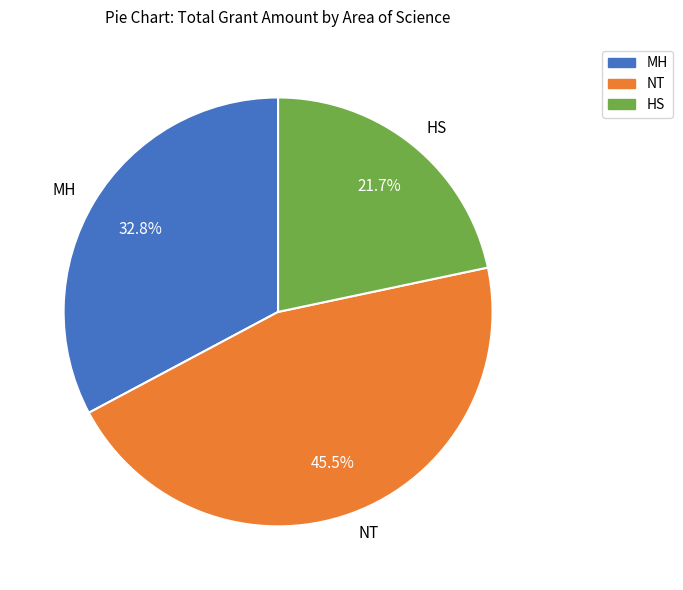

Combined, what portion of the pie is NT and MH?

78.3%